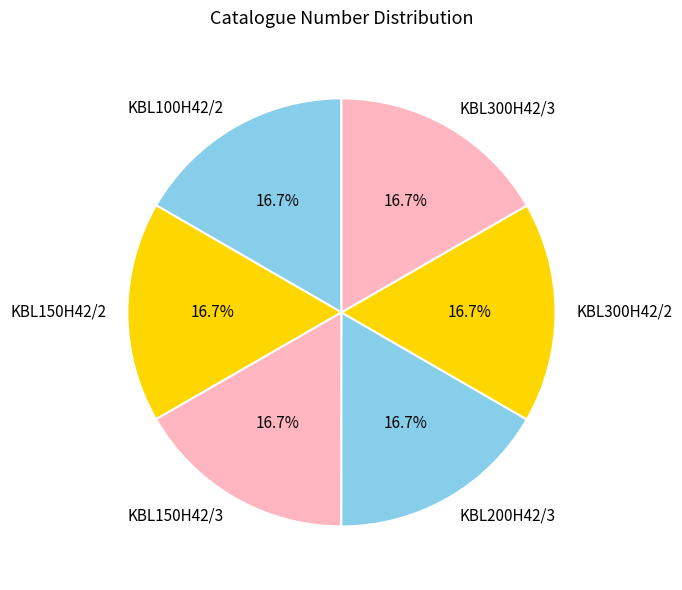

How many slices are in this pie chart?

6